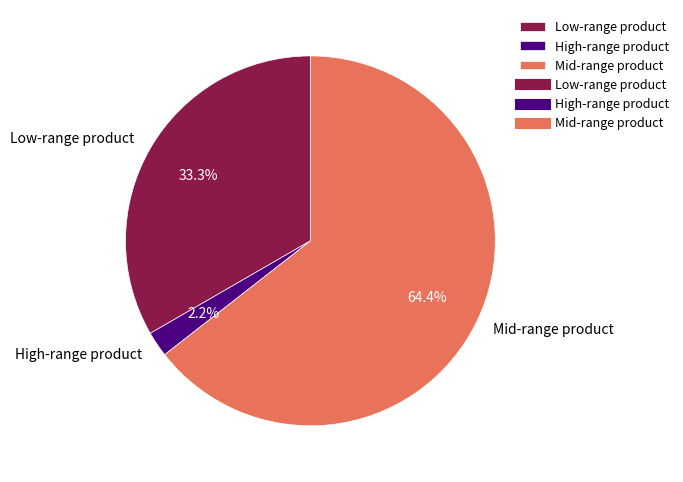

Which has a higher value, Mid-range product or Low-range product?

Mid-range product